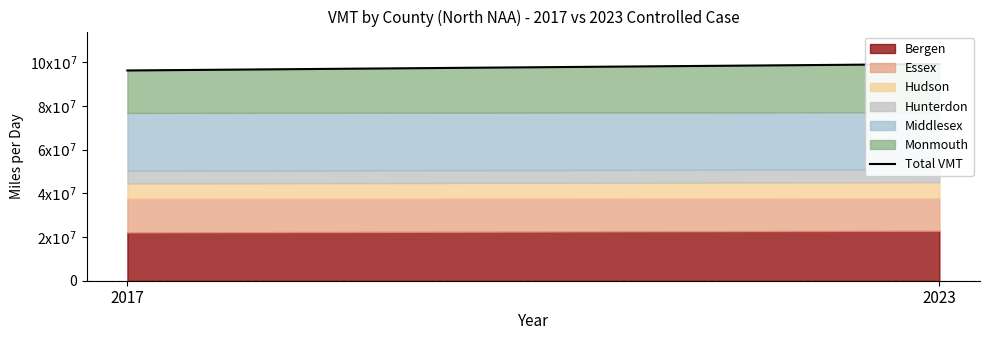

What is the value of the 2nd point from the left?

99127108